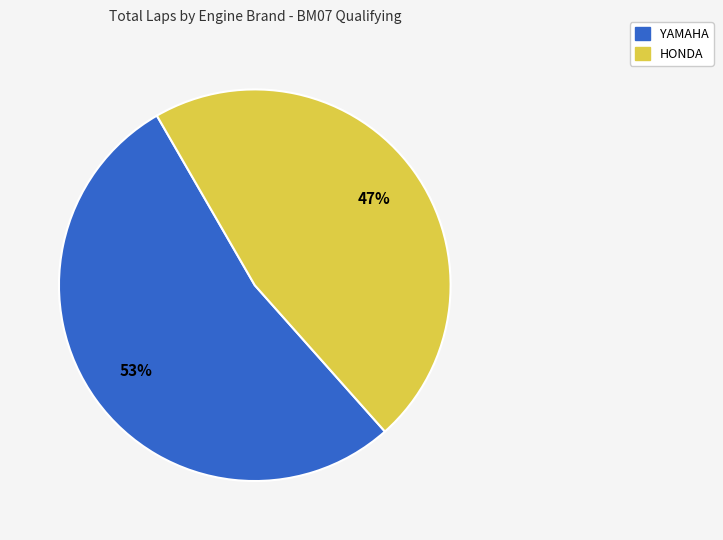

Is there a majority slice in this chart?

Yes